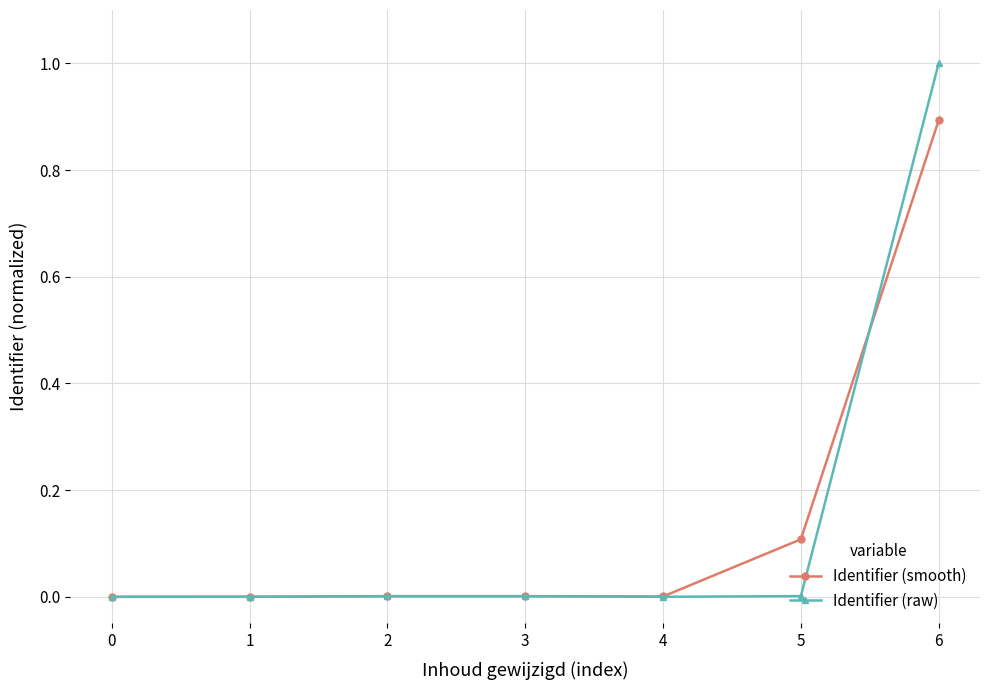

What is the average value of the Identifier (smooth) series?

0.1